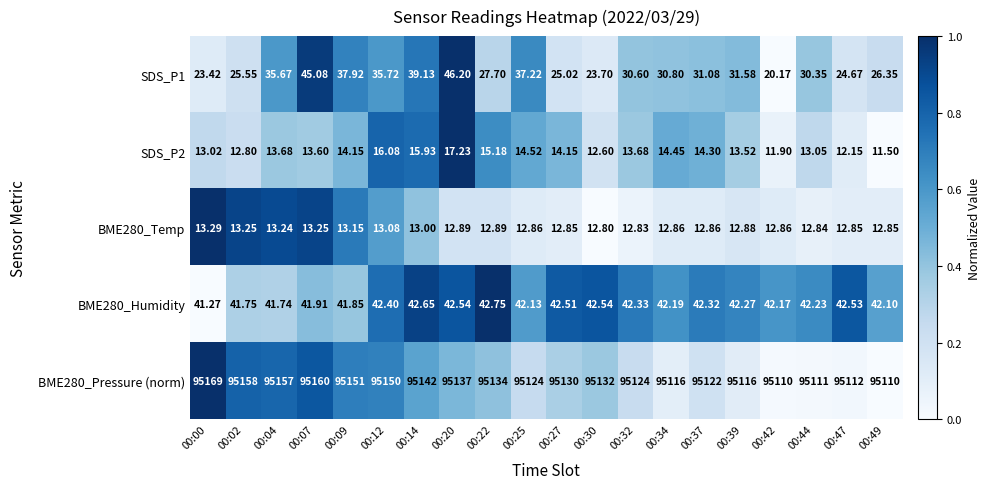

Is the value of BME280_Pressure (norm) at 00:02 greater than the value of SDS_P2 at 00:14?

Yes